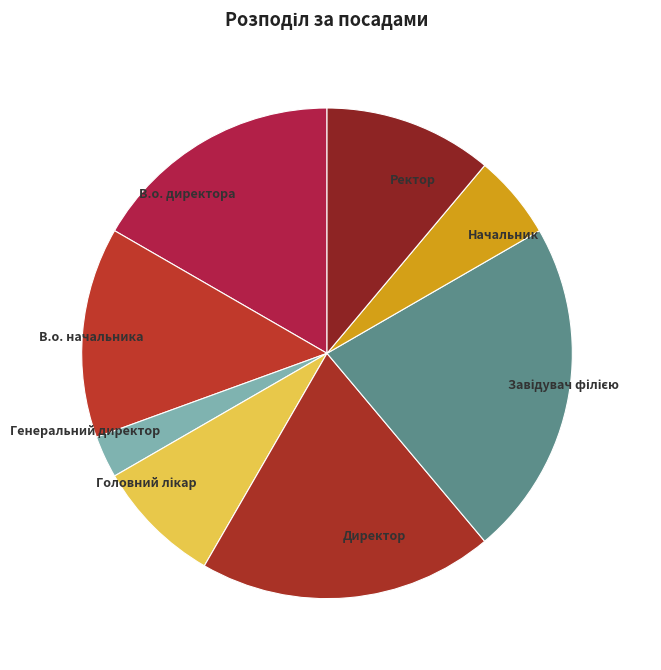

Count the number of slices in the pie.

8